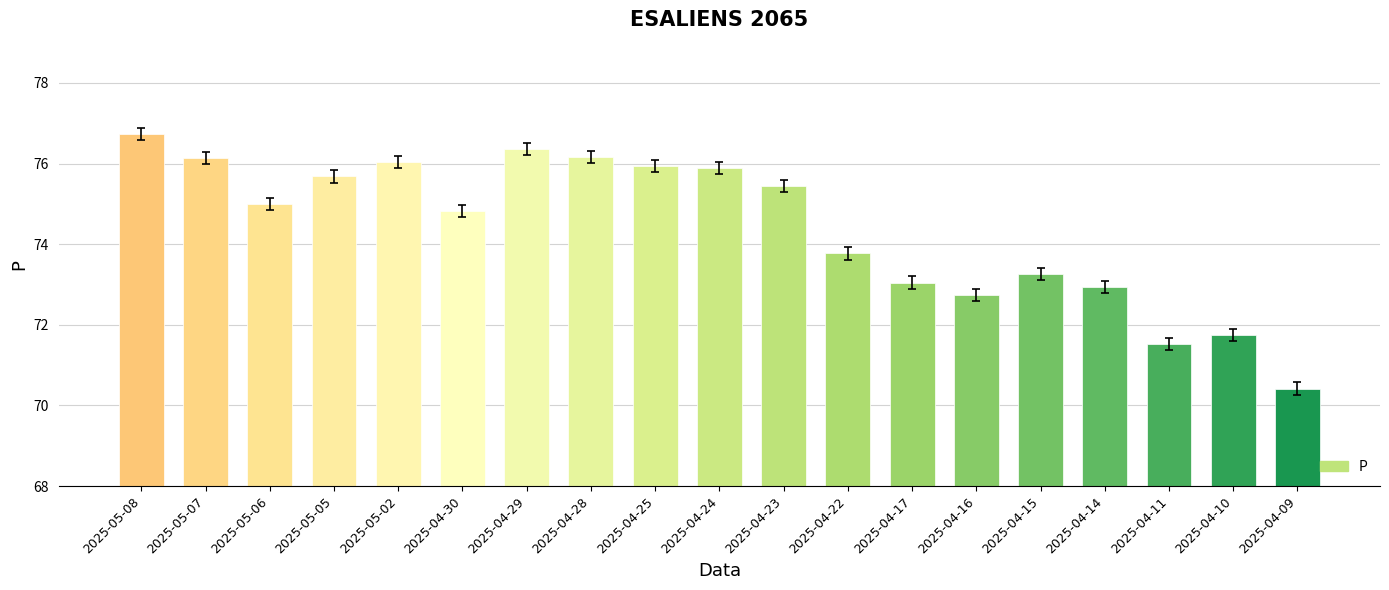

At which category does the chart reach its minimum across all series?

2025-04-09